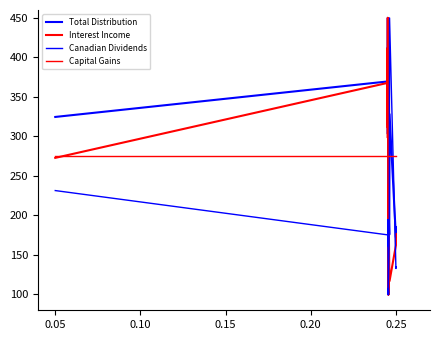

How many intersections are there between Canadian Dividends and Interest Income?

2